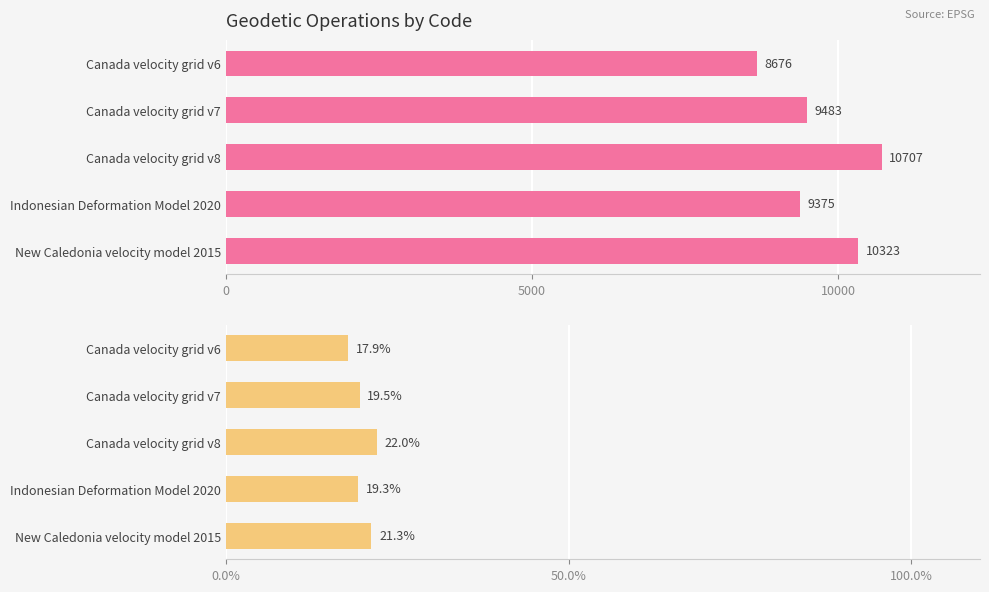

Count the number of values greater than 19.

4